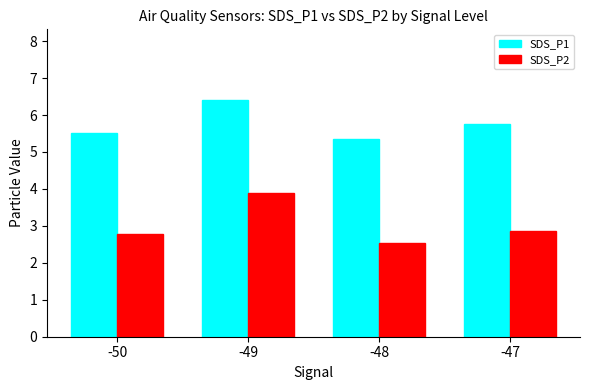

At which label does SDS_P1 reach its peak?

-49